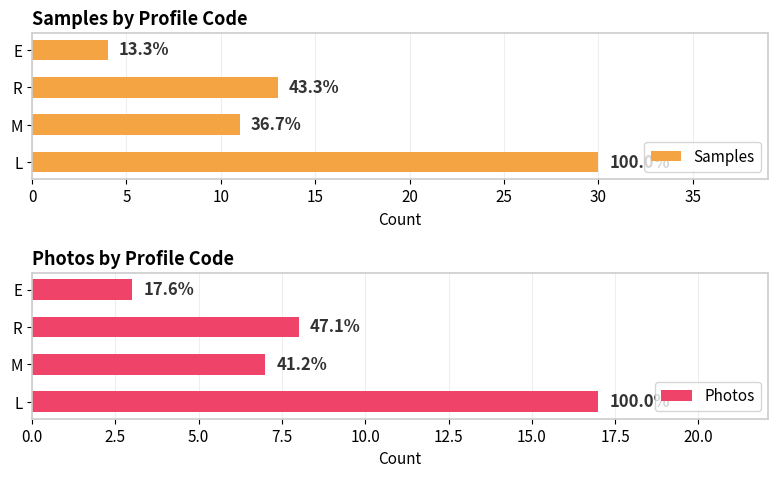

Are the bars grouped side by side (vs. stacked)?

Yes